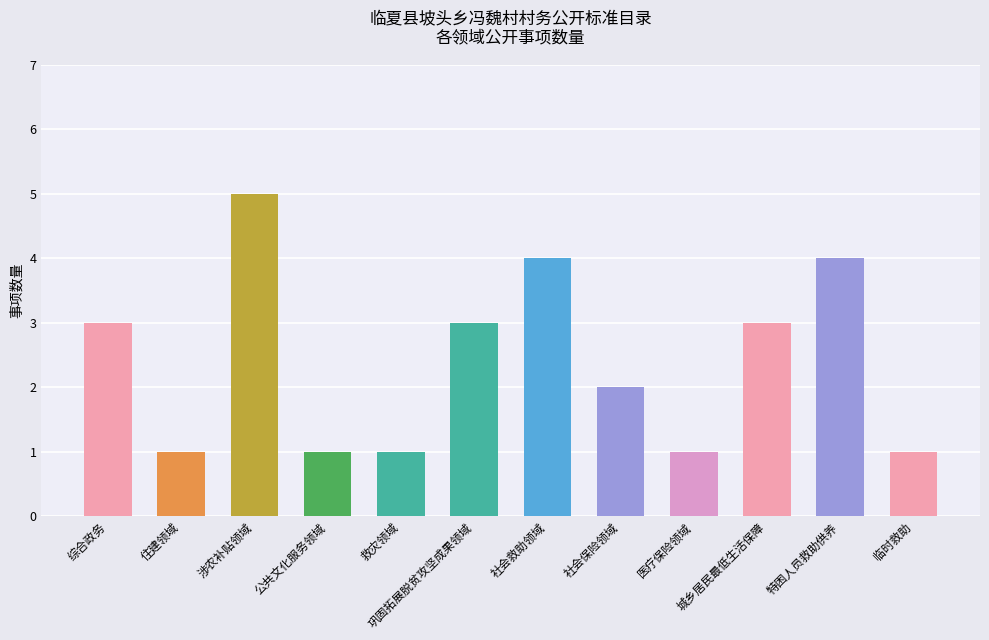

Where is the data nearest to the value 3?

综合政务